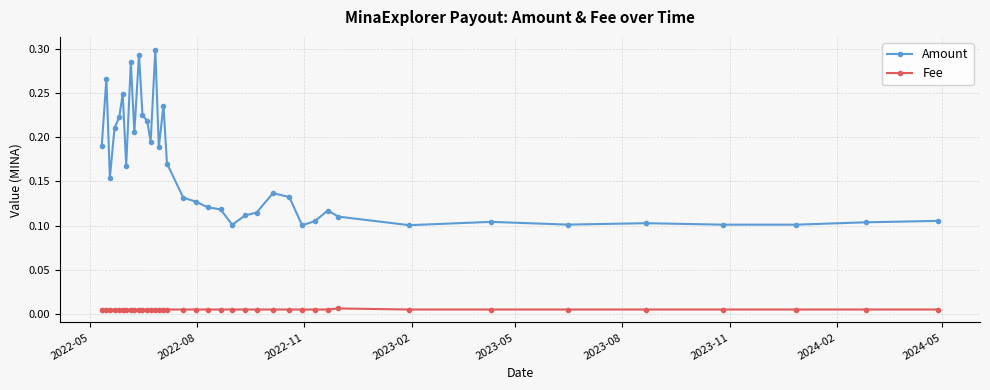

True or false: Amount has more than 1 interior local peaks.

True